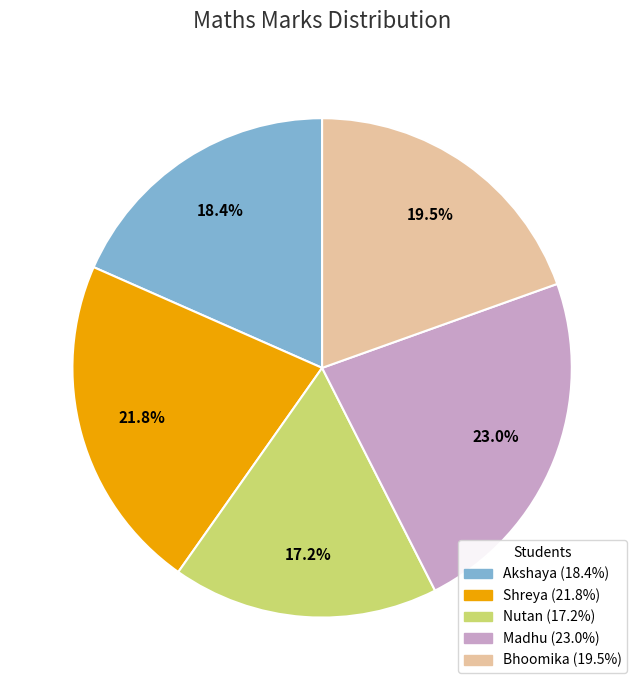

To the nearest percent, what is the combined percentage of Shreya and Akshaya?

40%